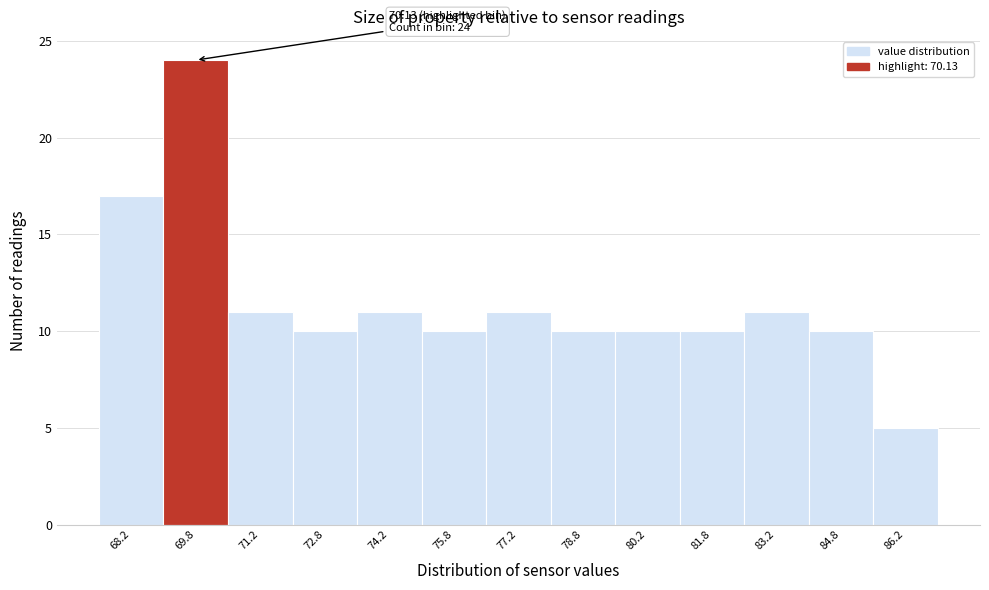

Over which range of the x-axis is the bar tallest?

69.0 to 70.5